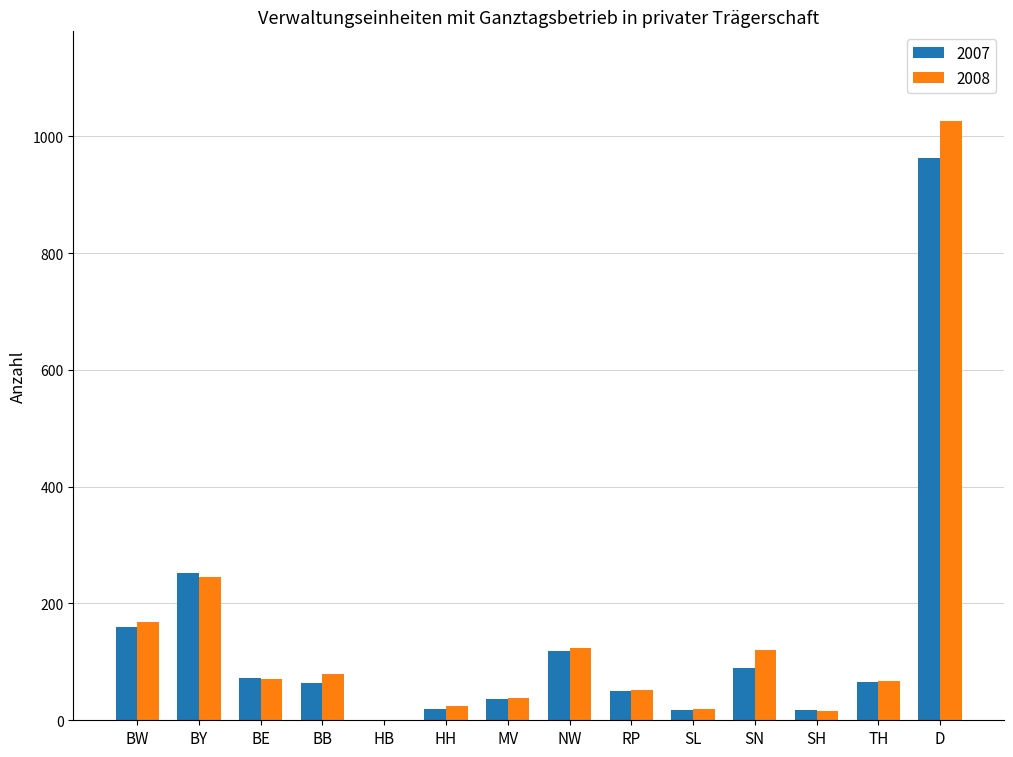

Read the 2007 value at BE.

73